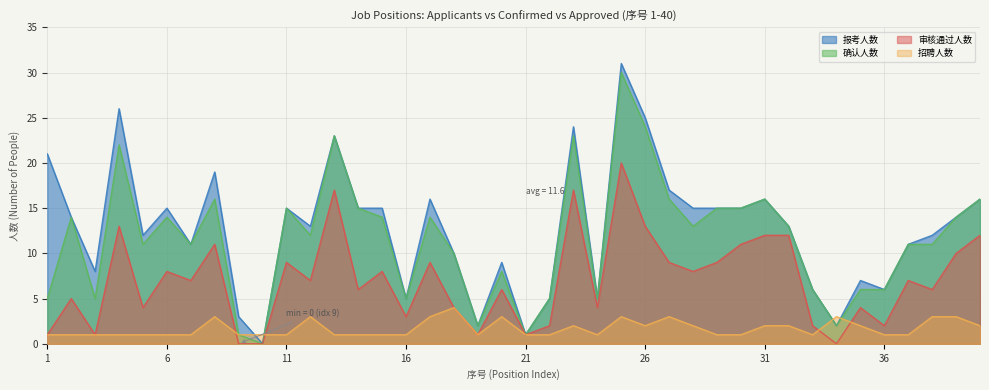

How many distinct data groups are displayed?

4